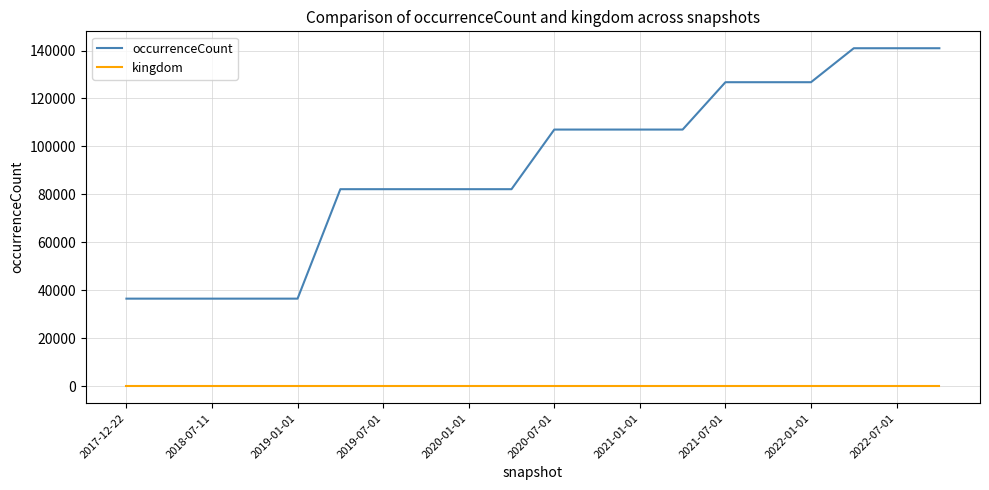

List the series in order of their overall mean, lowest first.

kingdom, occurrenceCount